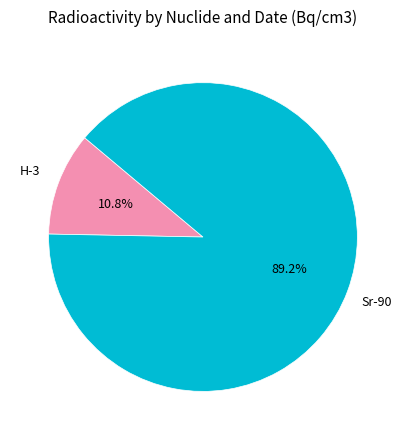

Which category has the biggest portion of the pie?

Sr-90